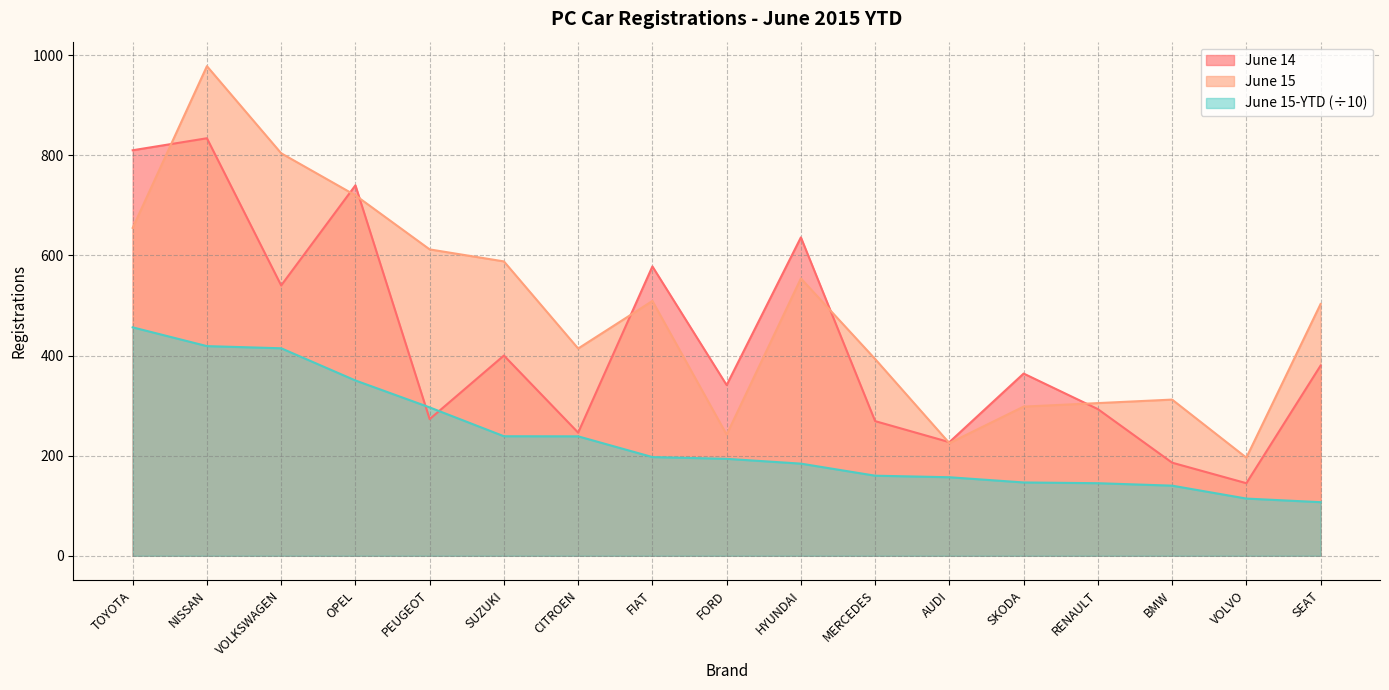

True or false: June 15 and June 15-YTD cross at least once.

False